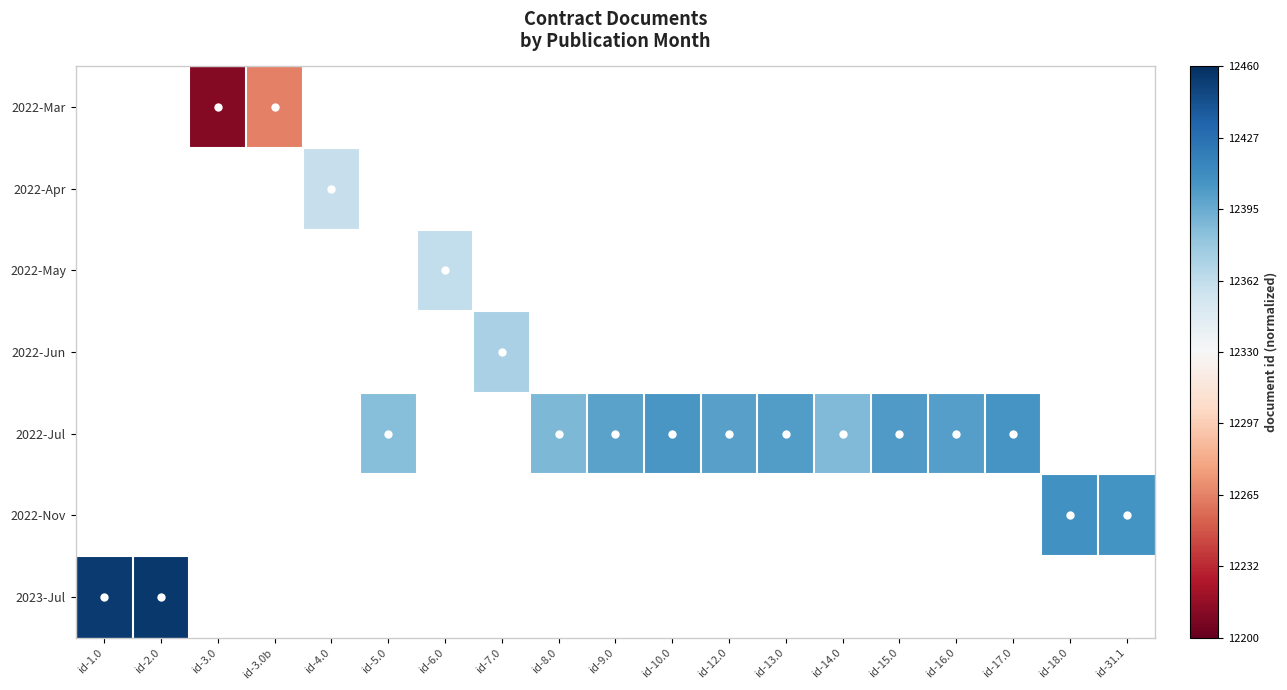

What is the minimum value shown in the chart?

-0.9